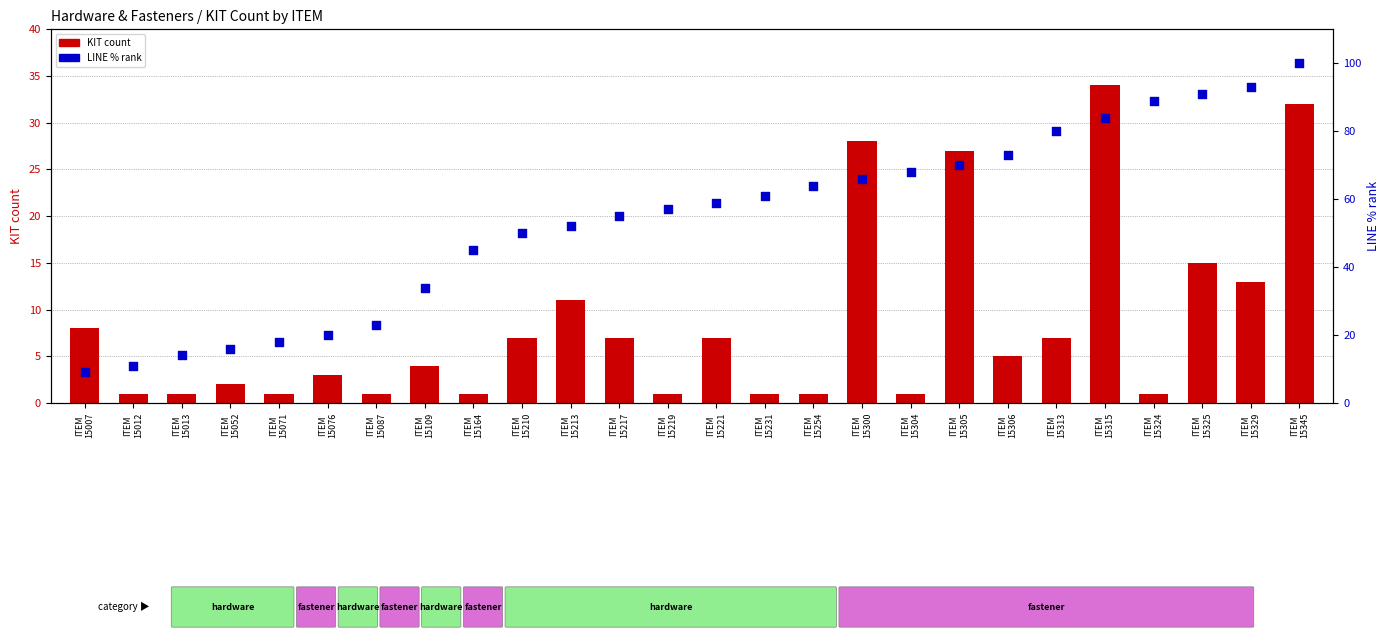

Which series has the largest total across all categories?

LINE % rank